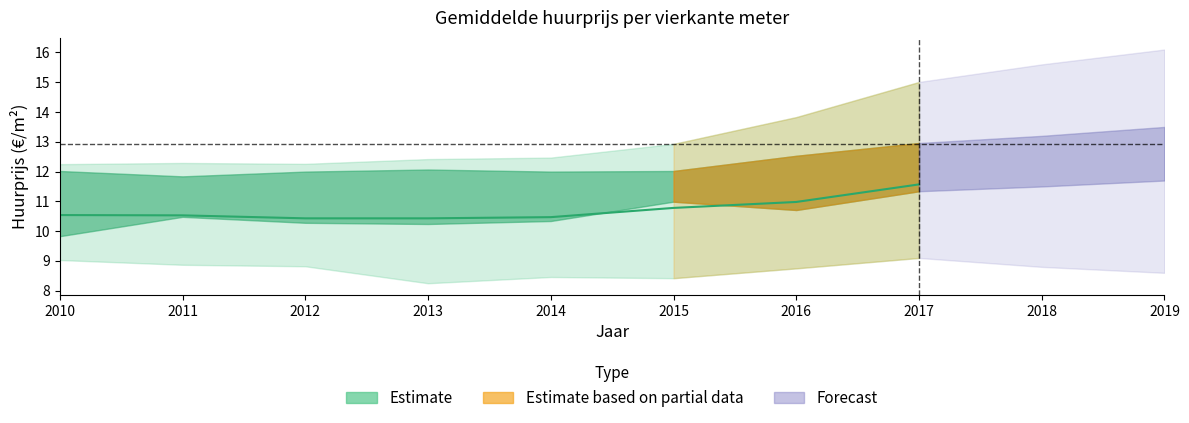

Rank the categories by Noord-Brabant value from lowest to highest.

2012, 2013, 2014, 2011, 2010, 2015, 2016, 2017